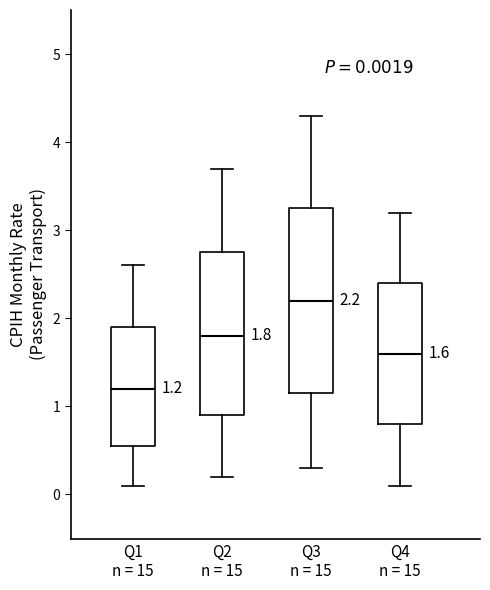

Which box's median line is the lowest?

Q1 n = 15